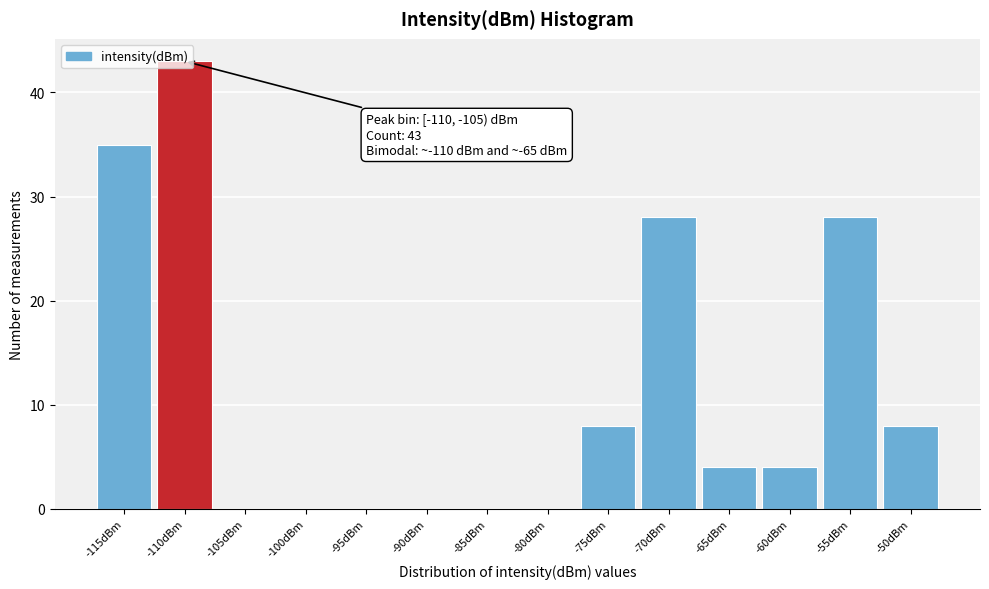

Between -55dBm and -95dBm, which is larger?

-55dBm